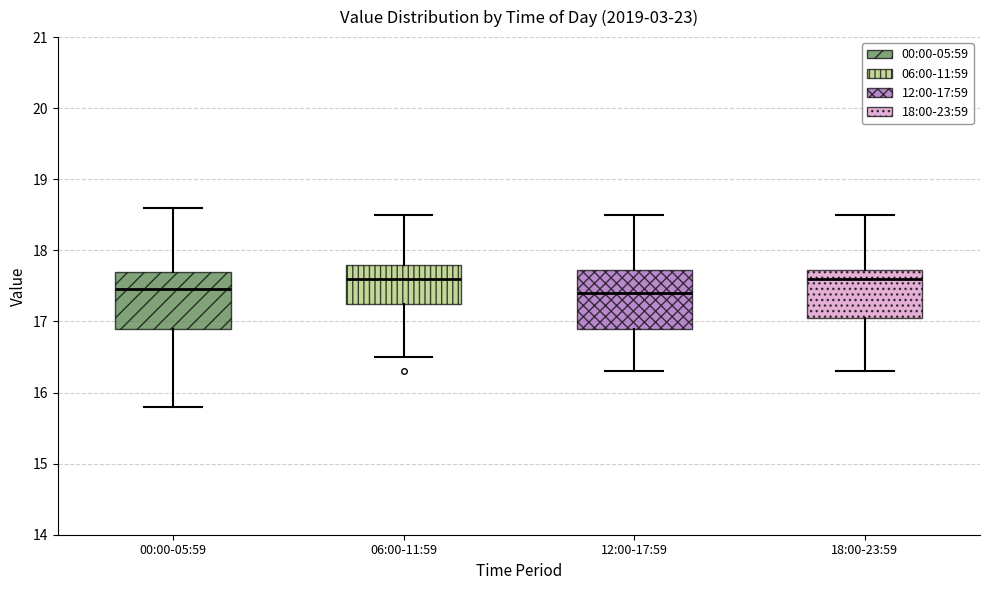

Reading left to right, read every box against the y-axis: the position of its median line, the range the box covers, and the ends of its whiskers. The values are not printed on the chart, so give them approximately, as read against the axis.

00:00-05:59: median 17.5, box 16.9 to 17.7, whiskers 15.8 to 18.6
06:00-11:59: median 17.6, box 17.3 to 17.8, whiskers 16.5 to 18.5
12:00-17:59: median 17.4, box 16.9 to 17.7, whiskers 16.3 to 18.5
18:00-23:59: median 17.6, box 17.1 to 17.7, whiskers 16.3 to 18.5